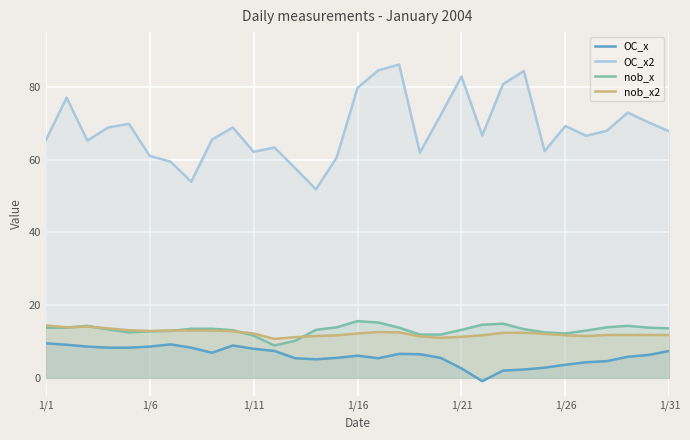

What are all the series names shown in the legend?

OC_x, OC_x2, nob_x, nob_x2